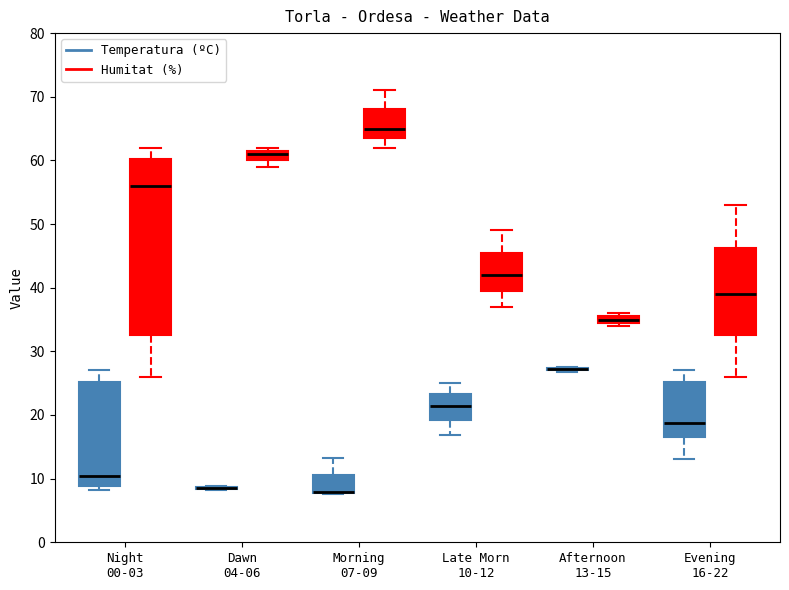

Which box is the tallest, from its lower edge to its upper edge?

Night 00-03 (Humitat (%))